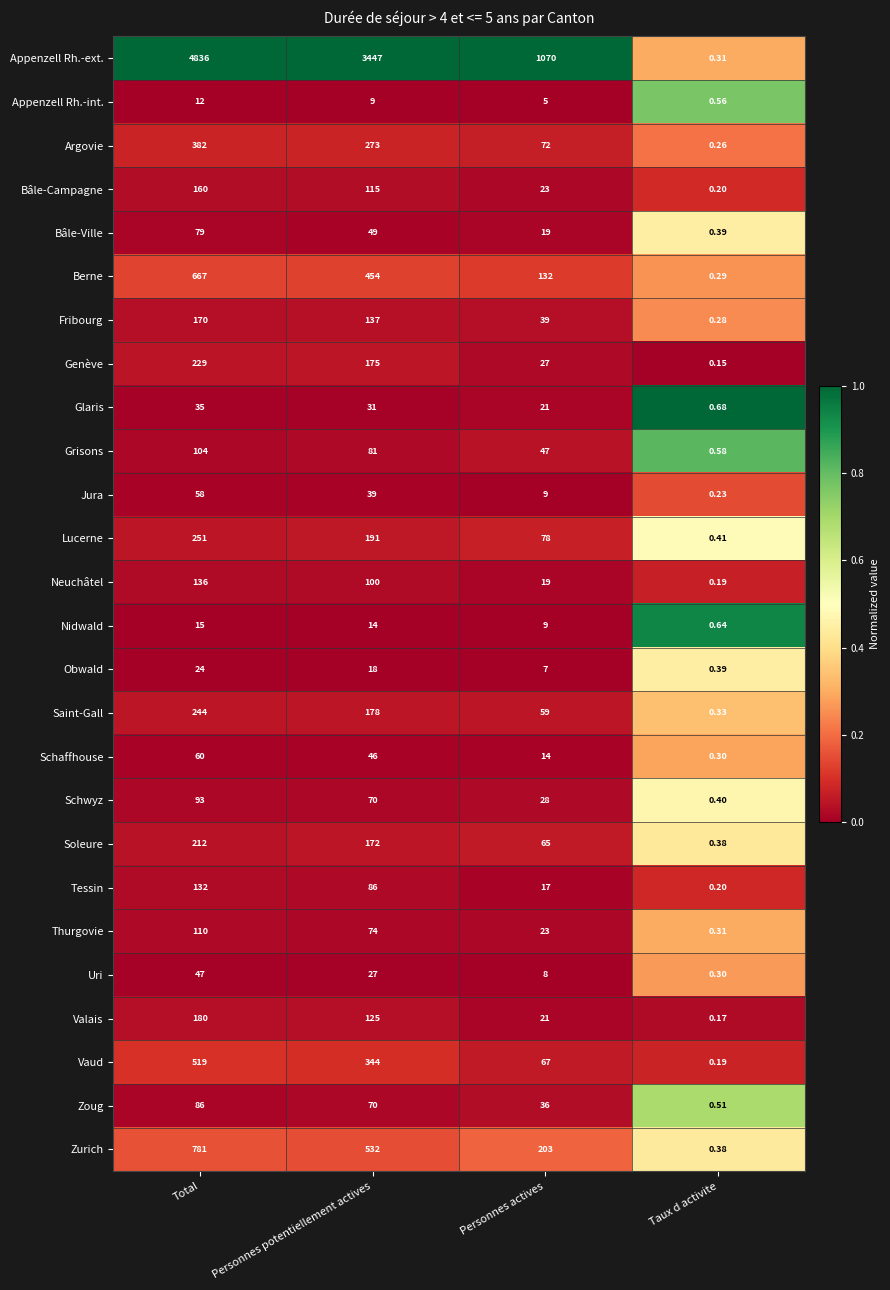

Which series has the largest total across all categories?

Appenzell Rh.-ext.